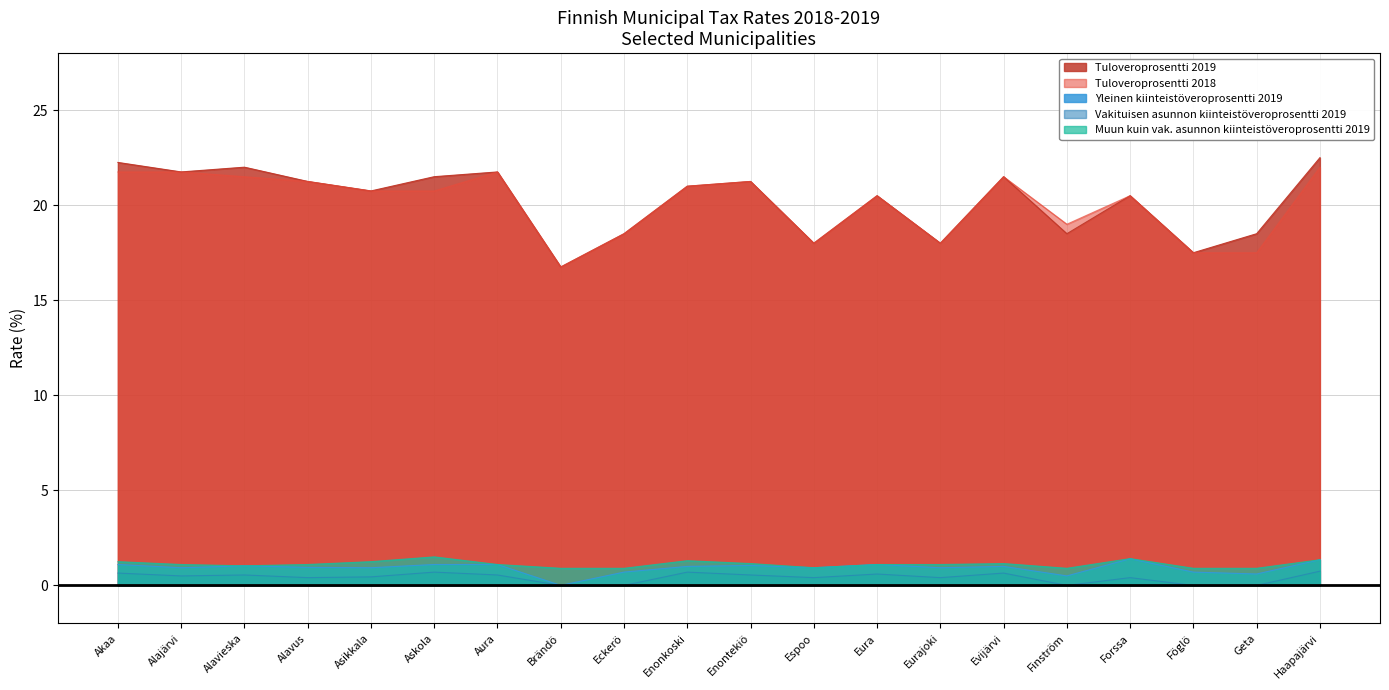

Does the chart display data point markers on the line(s)?

No